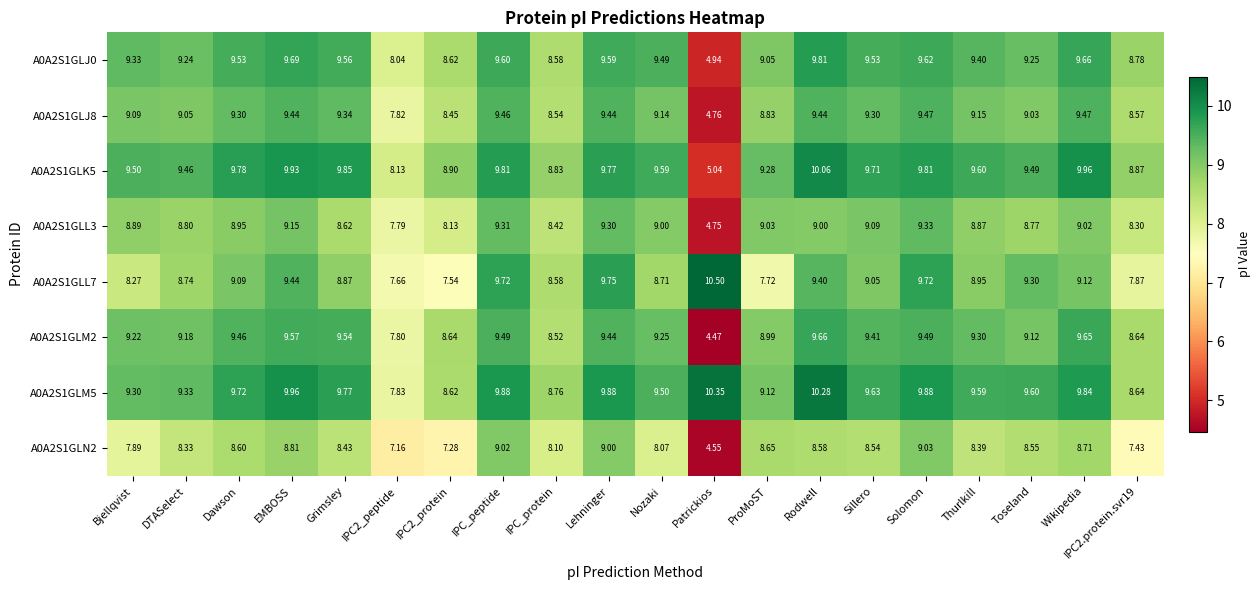

At which label does A0A2S1GLL7 reach its peak?

Patrickios